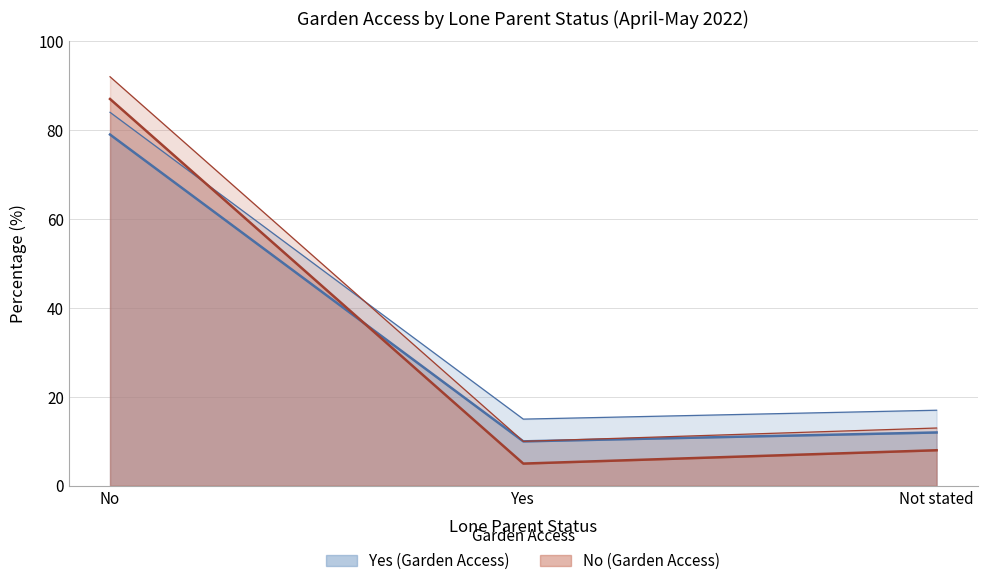

Rank the categories by Yes (Garden Access) value from highest to lowest.

No, Not stated, Yes